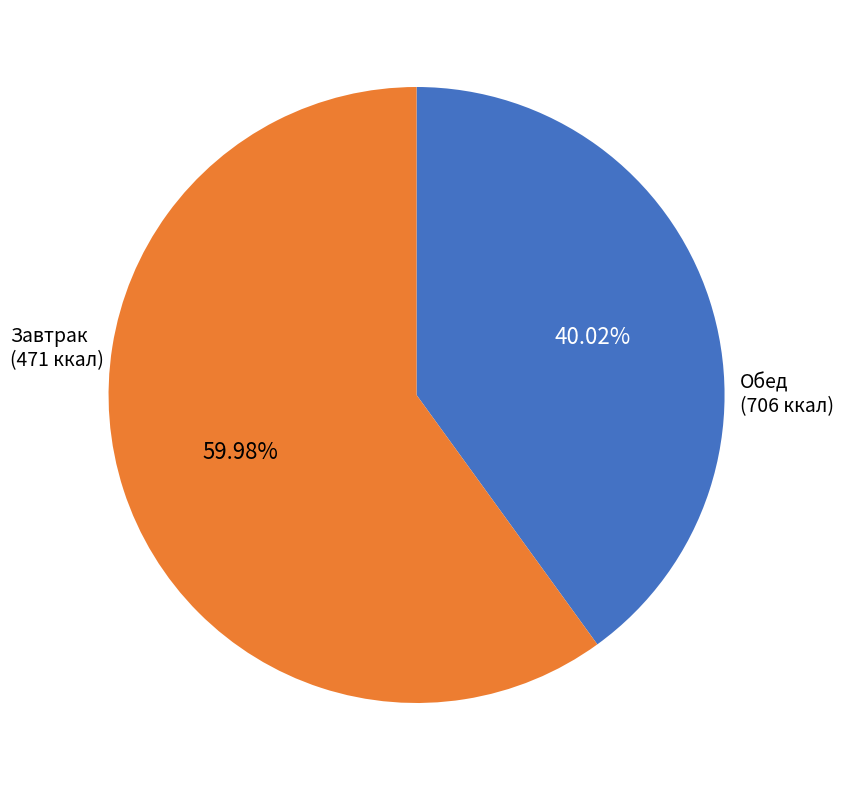

How many segments does this pie chart have?

2